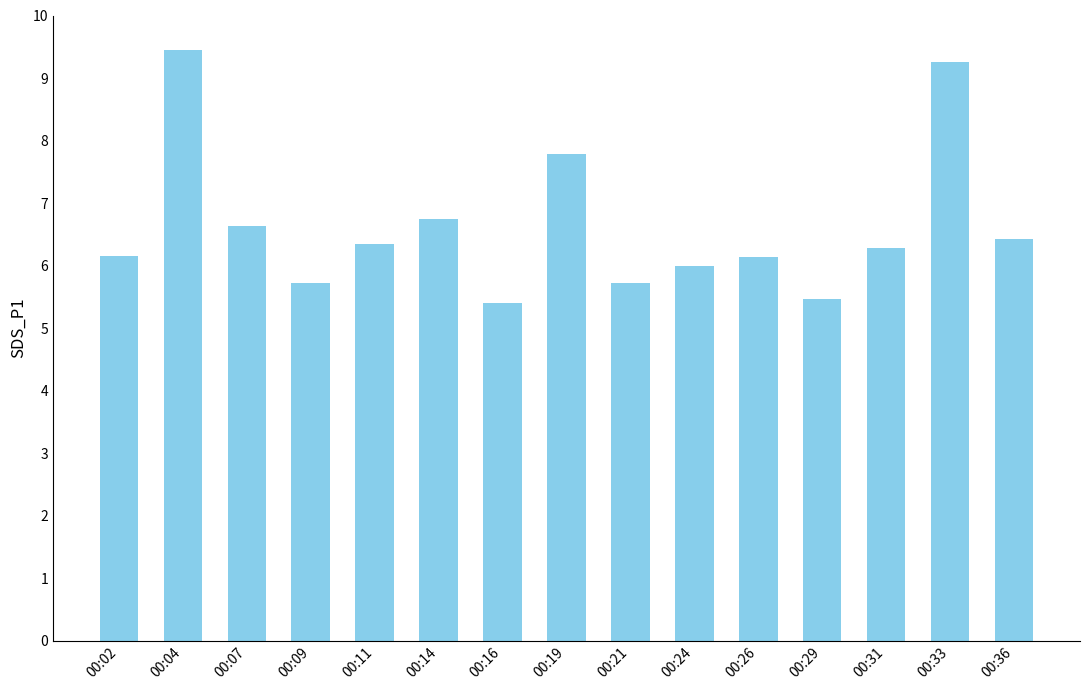

Approximately how many times larger is the value at 00:21 compared to 00:02?

0.9